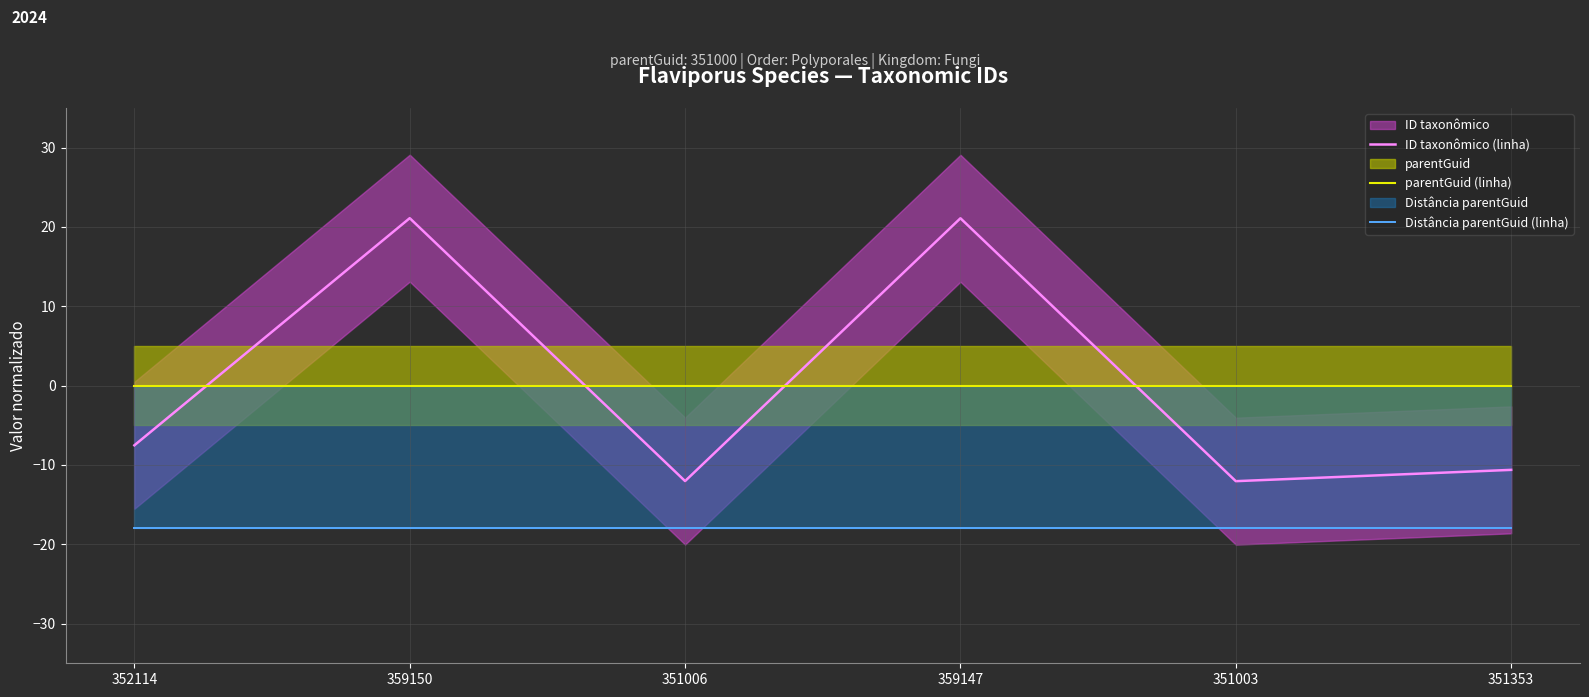

Is the value of parentGuid (linha) at 351006 greater than the value of ID taxonômico (linha) at 351006?

Yes